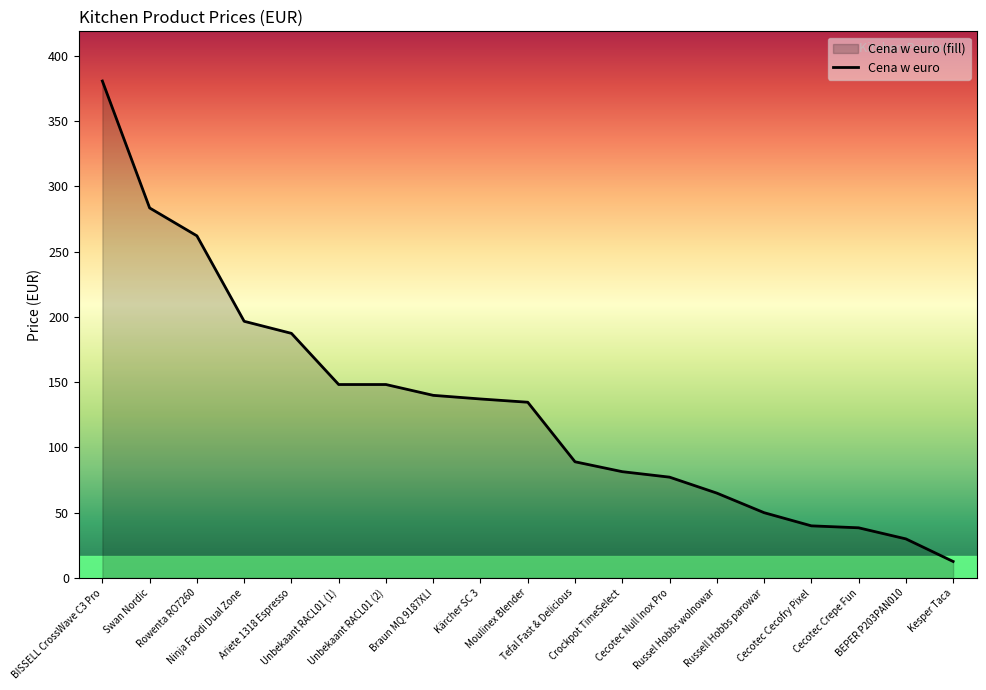

What is the sum of all values?

2501.8